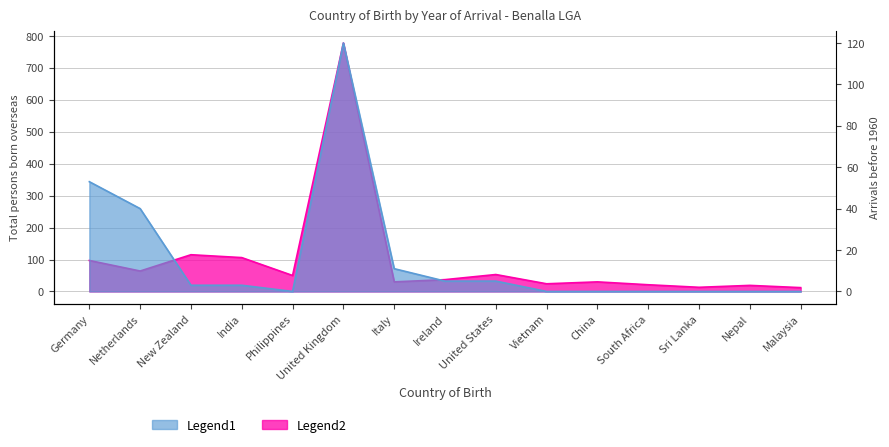

True or false: Before 1951 + 1951-1960 and Total intersect in this chart.

False